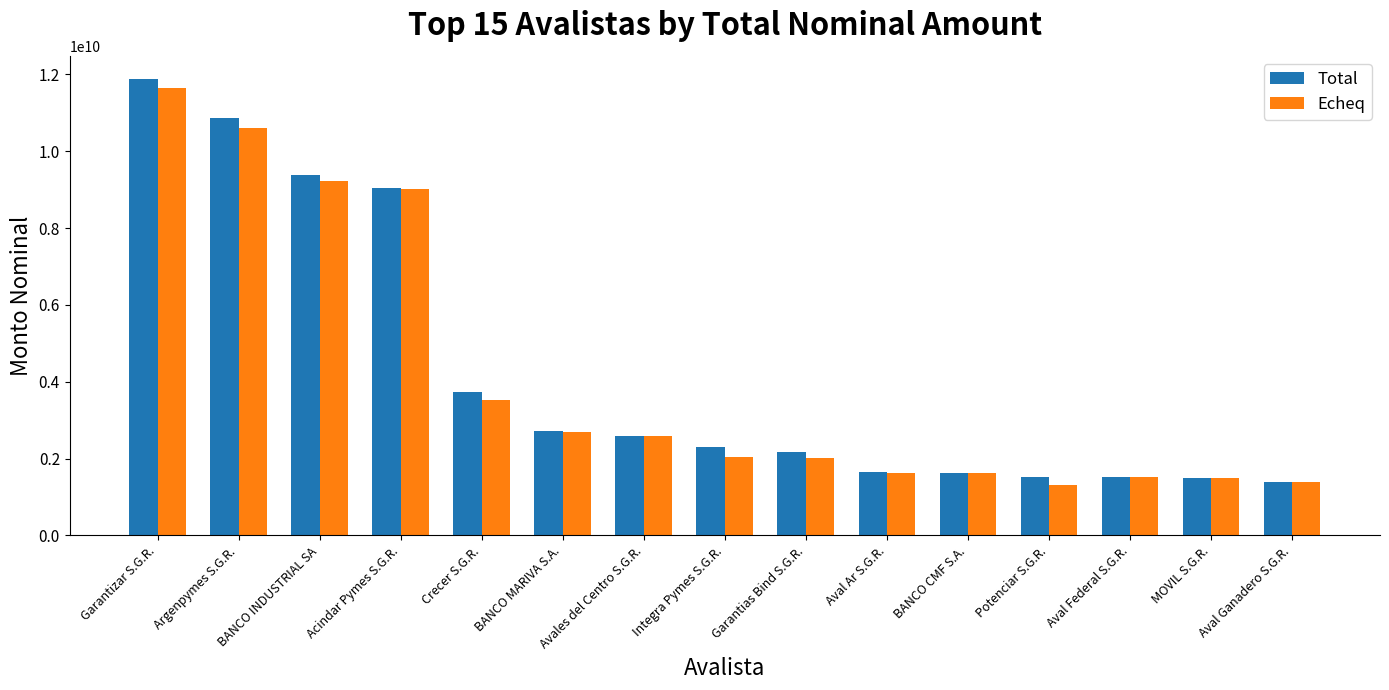

The value of Echeq at Aval Ar S.G.R. is 2903325619.0. True or false?

False